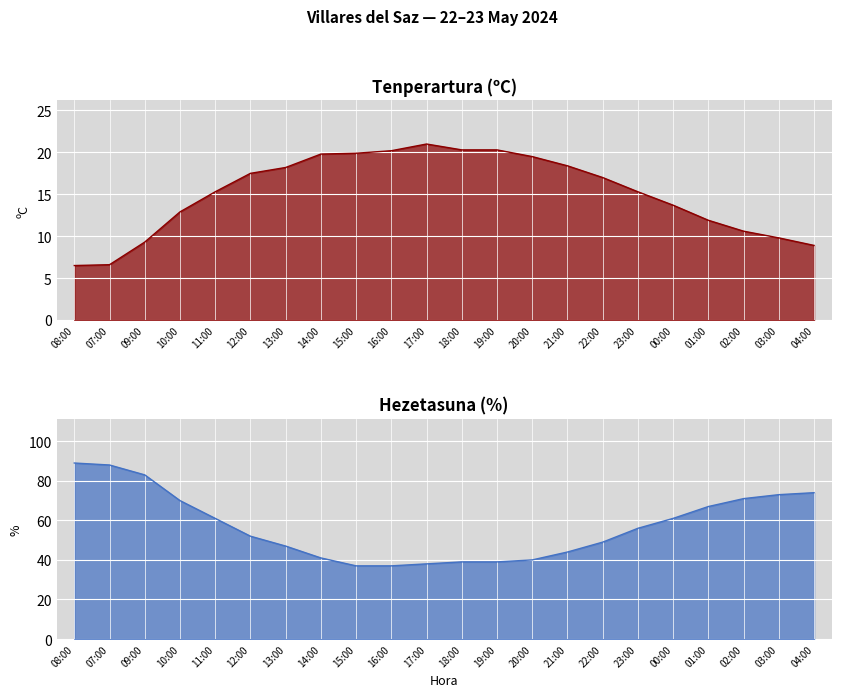

How many data points in Hezetasuna (%) are less than 56?

11